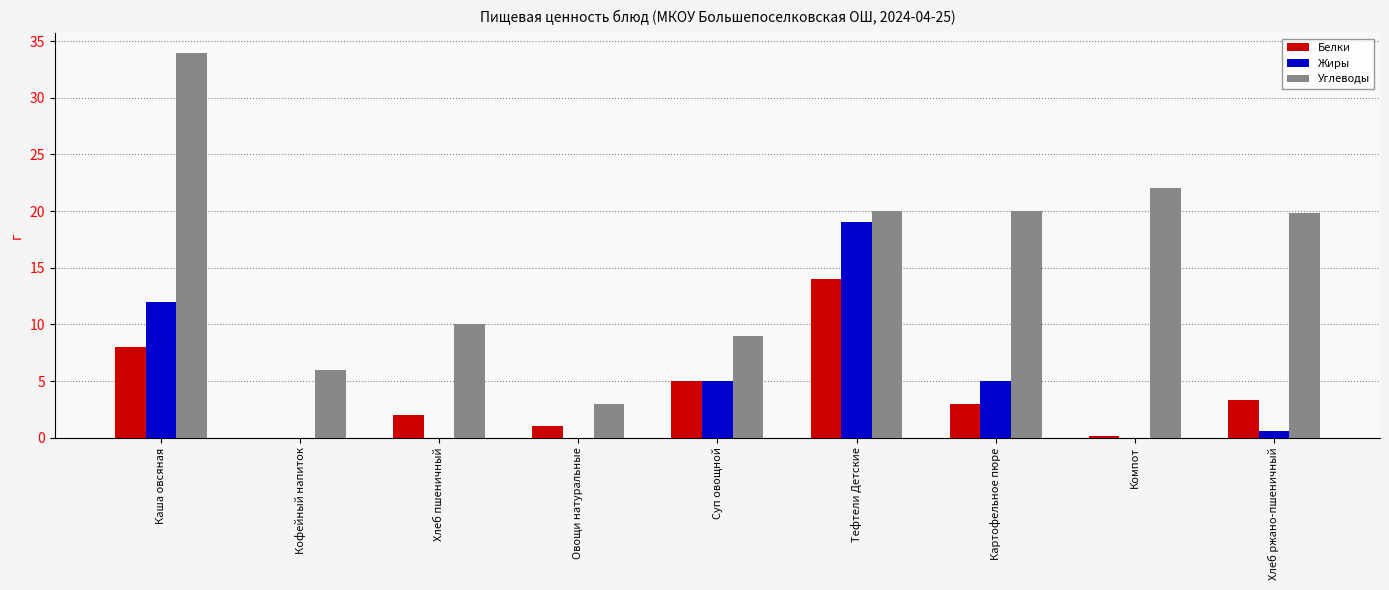

What is the total value across all series at Суп овощной?

19.0